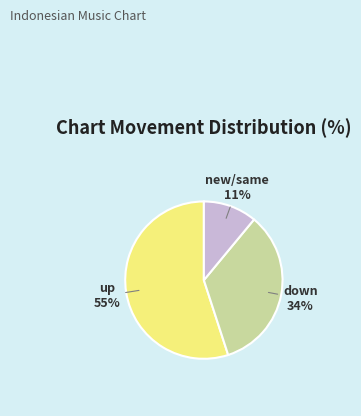

Approximately how many times larger is the value at down compared to new/same?

3.1